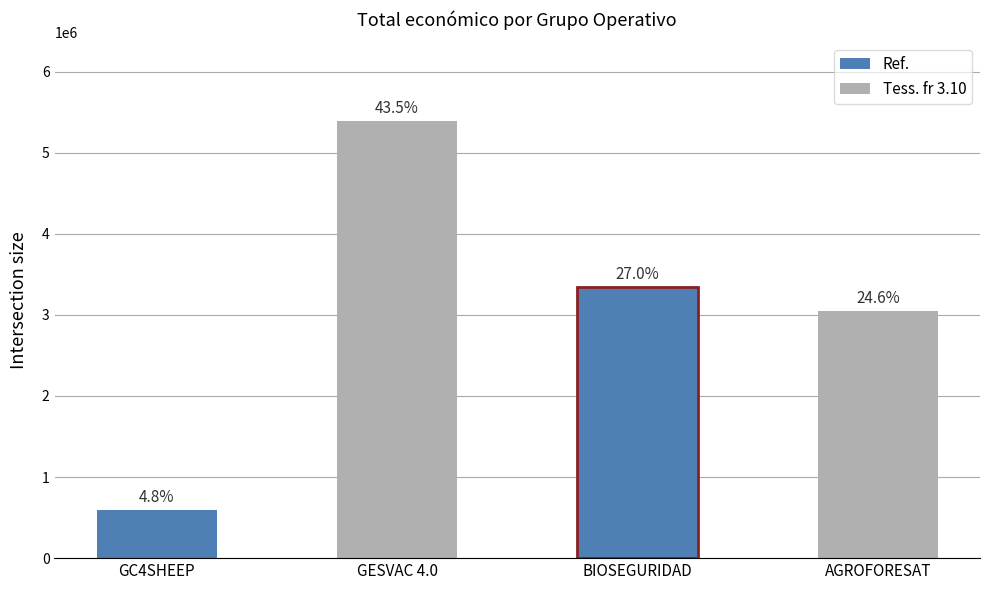

True or false: the data shows 5390598 at GESVAC 4.0.

True